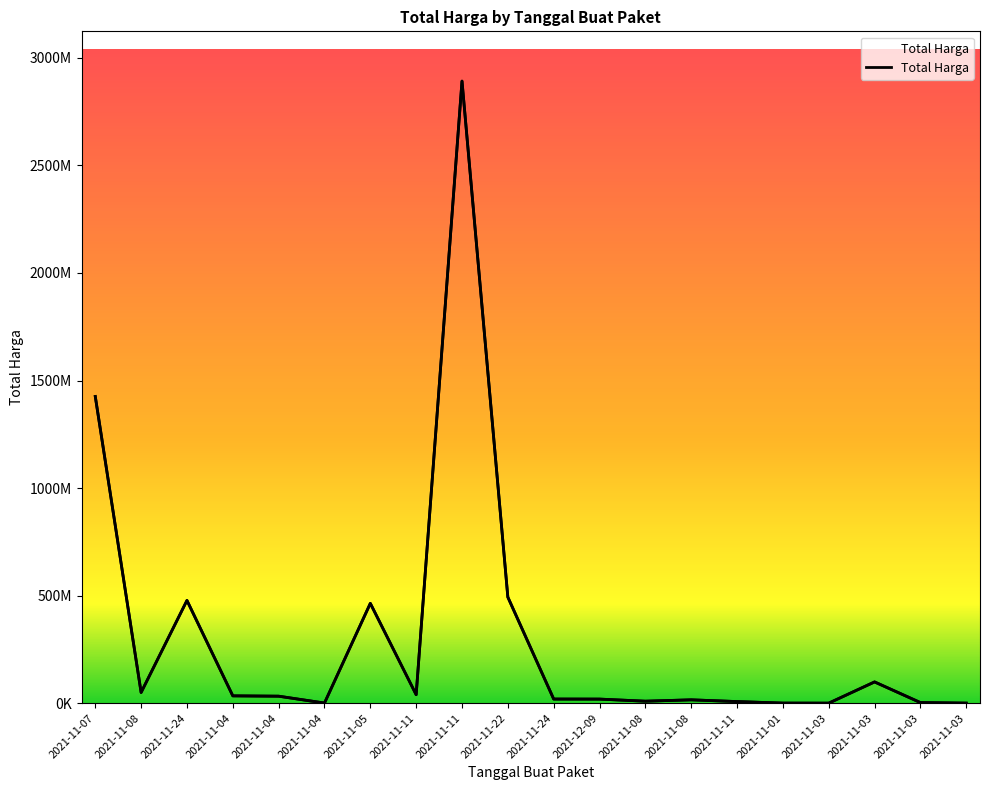

Rank the categories by value from highest to lowest.

2021-11-11, 2021-11-07, 2021-11-22, 2021-11-24, 2021-11-05, 2021-11-03, 2021-11-08, 2021-11-11, 2021-11-04, 2021-11-04, 2021-11-24, 2021-12-09, 2021-11-08, 2021-11-08, 2021-11-11, 2021-11-03, 2021-11-04, 2021-11-01, 2021-11-03, 2021-11-03